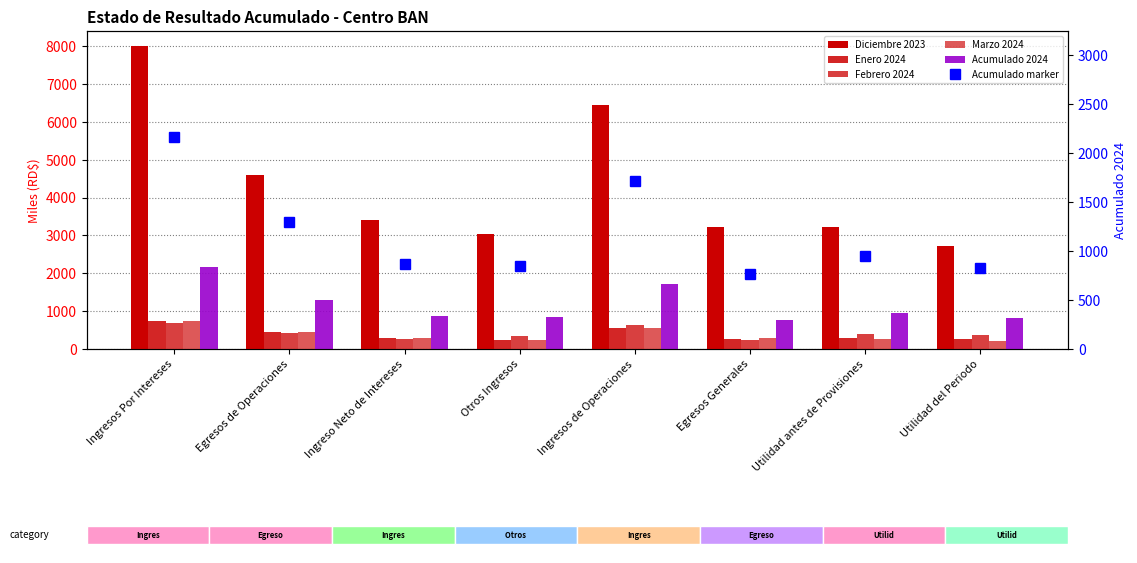

How many values in the Acumulado 2024 series are below 946?

4